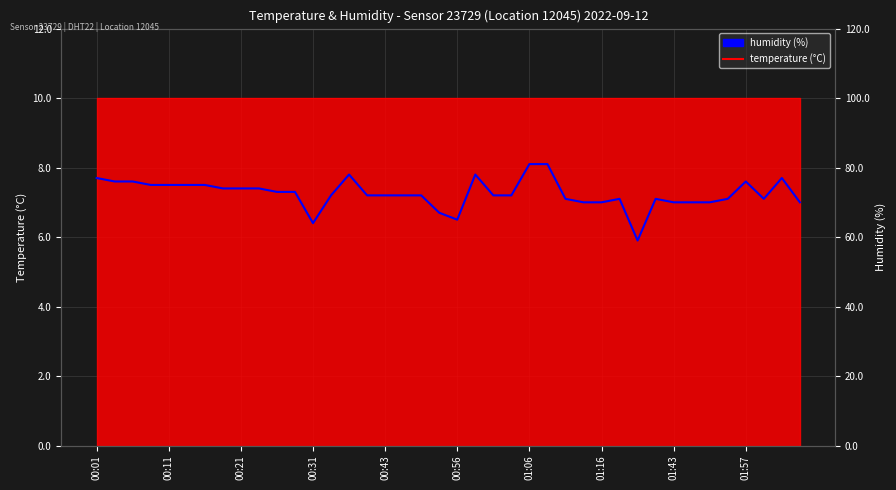

Reading right to left, extract all data points from this chart.

7.0	7.7	7.1	7.6	7.1	7.0	7.0	7.0	7.1	5.9	7.1	7.0	7.0	7.1	8.1	8.1	7.2	7.2	7.8	6.5	6.7	7.2	7.2	7.2	7.2	7.8	7.2	6.4	7.3	7.3	7.4	7.4	7.4	7.5	7.5	7.5	7.5	7.6	7.6	7.7